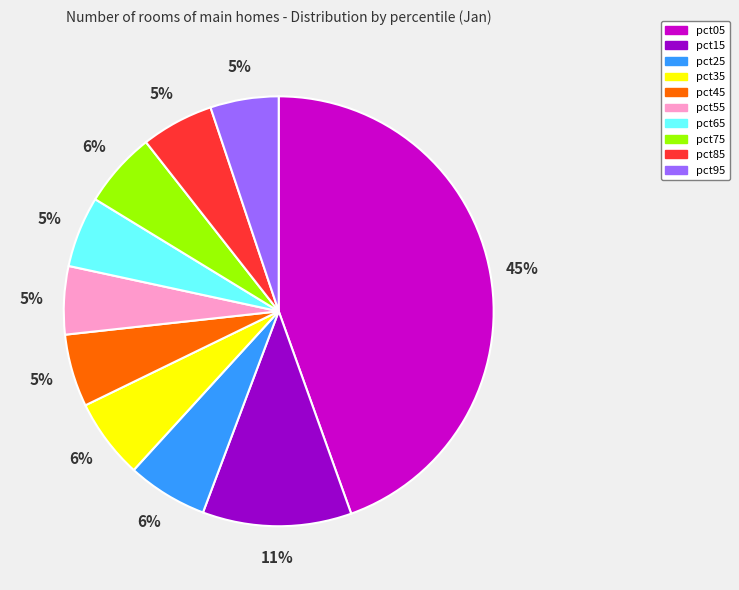

What is the largest slice in the pie chart?

pct05